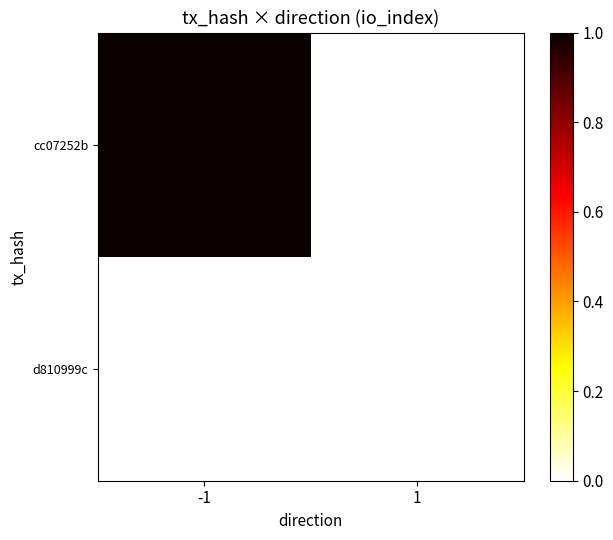

At -1, list the series in order from smallest to largest.

d810999c, cc07252b